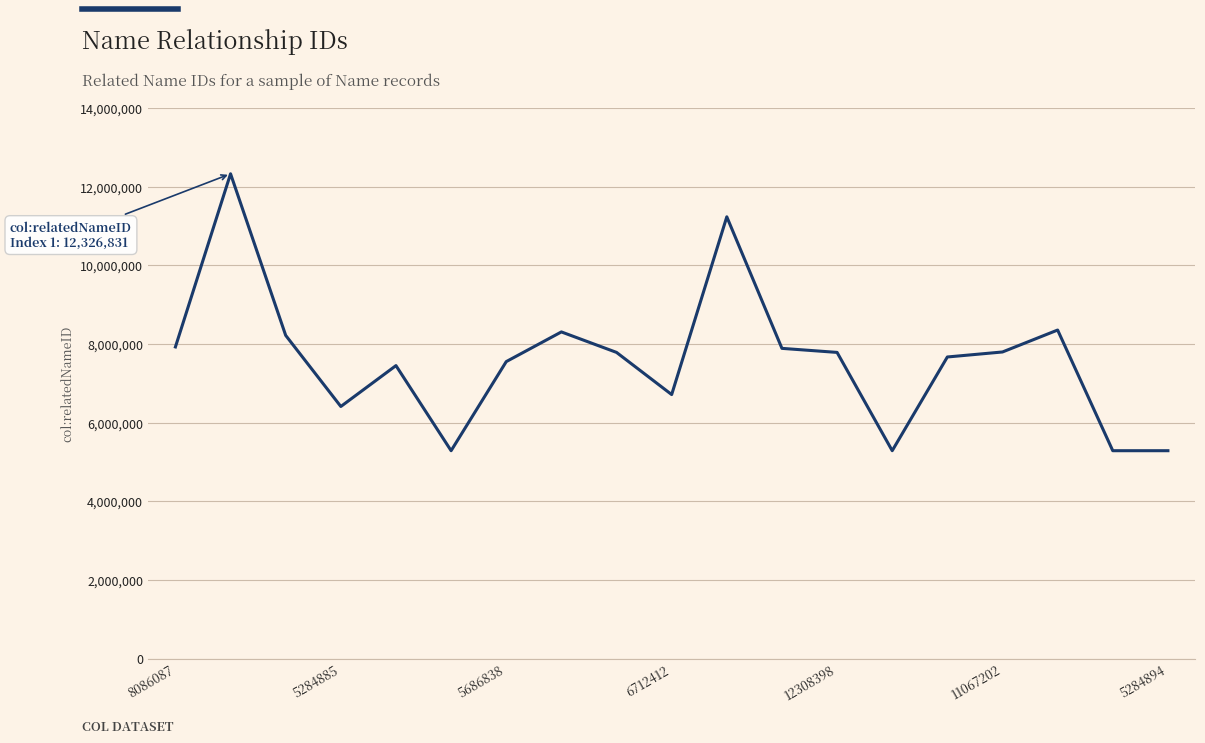

How many distinct data groups are displayed?

1